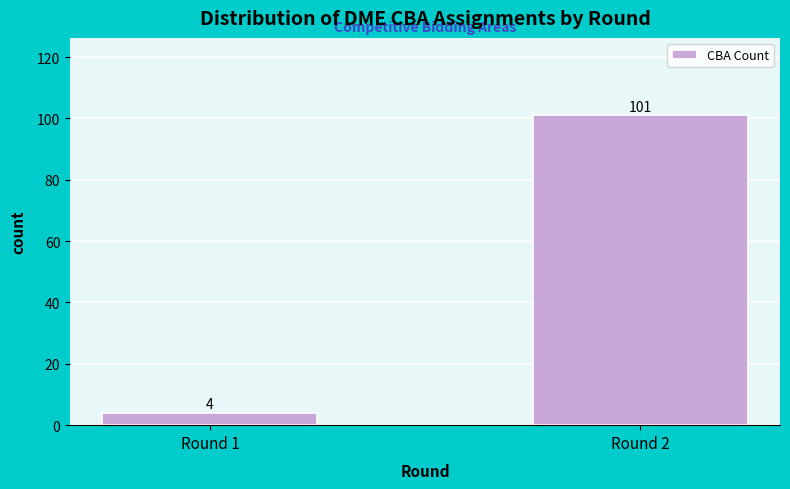

Reading left to right, transcribe all the data shown in this chart.

Round 1=4	Round 2=101